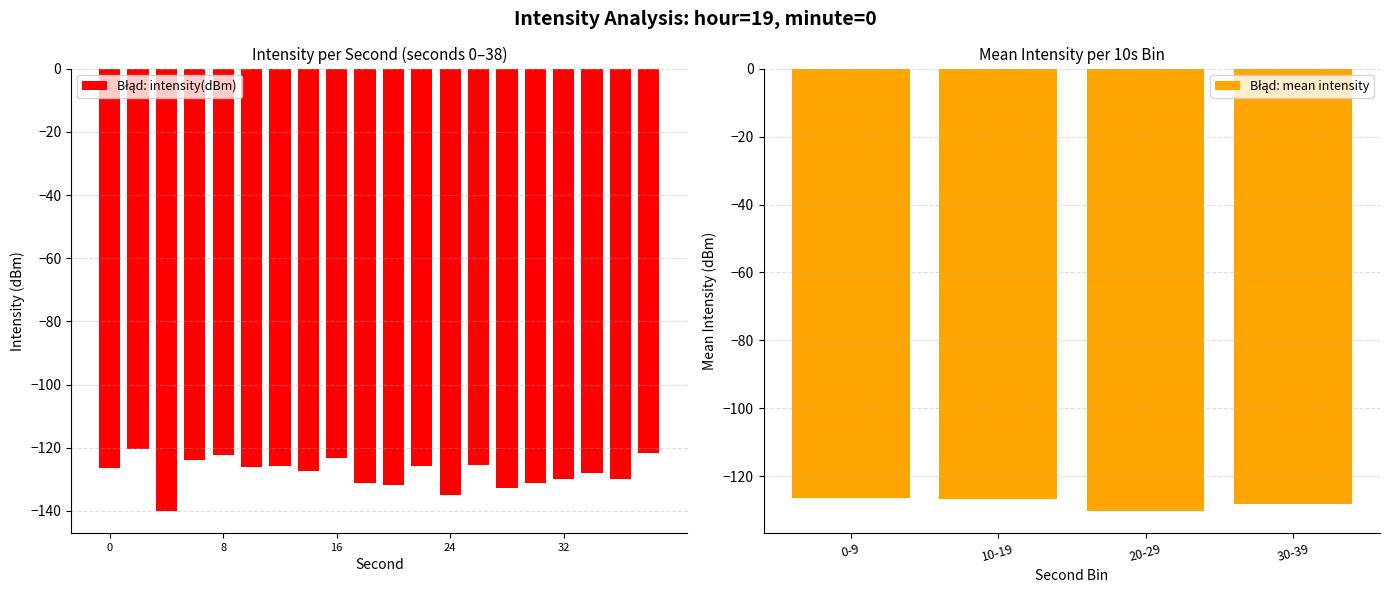

Reading left to right, transcribe all the data shown in this chart.

-126.4	-120.3	-139.9	-123.9	-122.3	-126.0	-125.8	-127.3	-123.3	-131.3	-131.8	-125.7	-135.0	-125.6	-132.8	-131.3	-130.0	-128.0	-129.8	-121.6